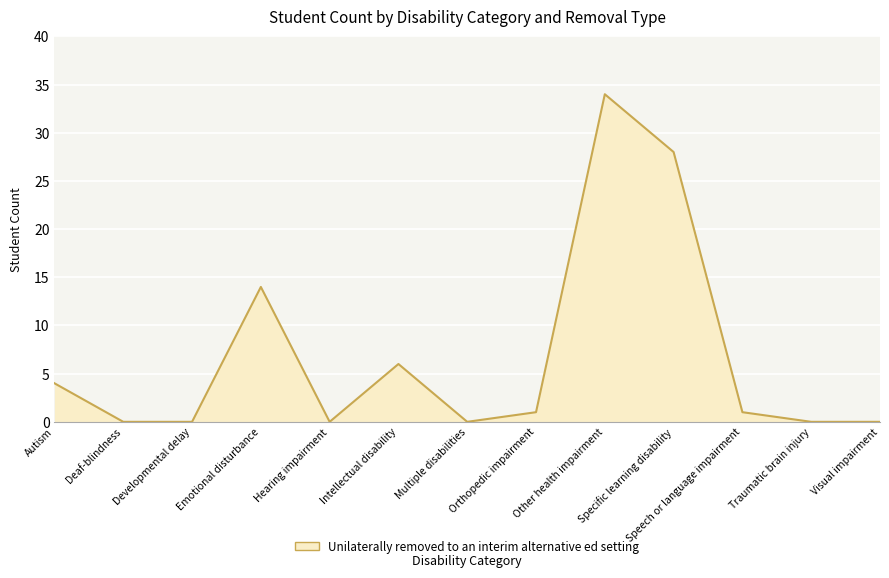

Reading left to right, transcribe all the data shown in this chart.

4	0	0	14	0	6	0	1	34	28	1	0	0